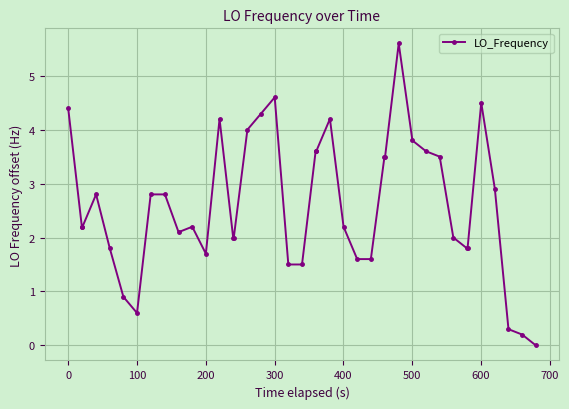

What is the average value?

2.6